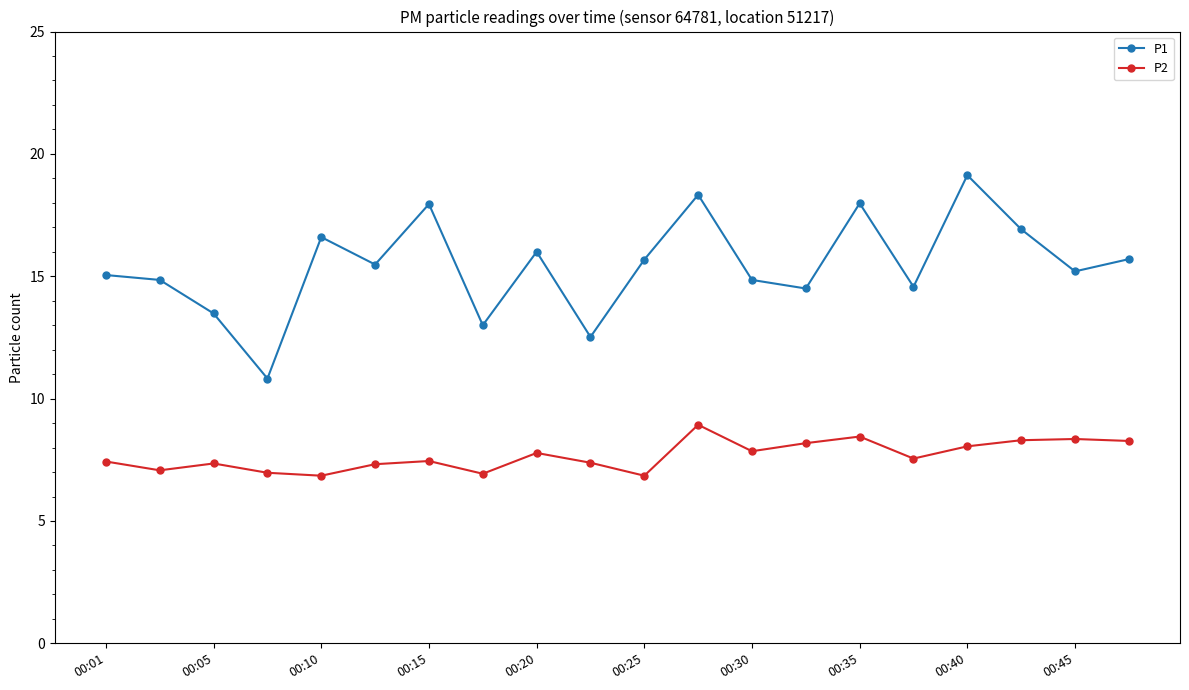

How many series are shown in this chart?

2